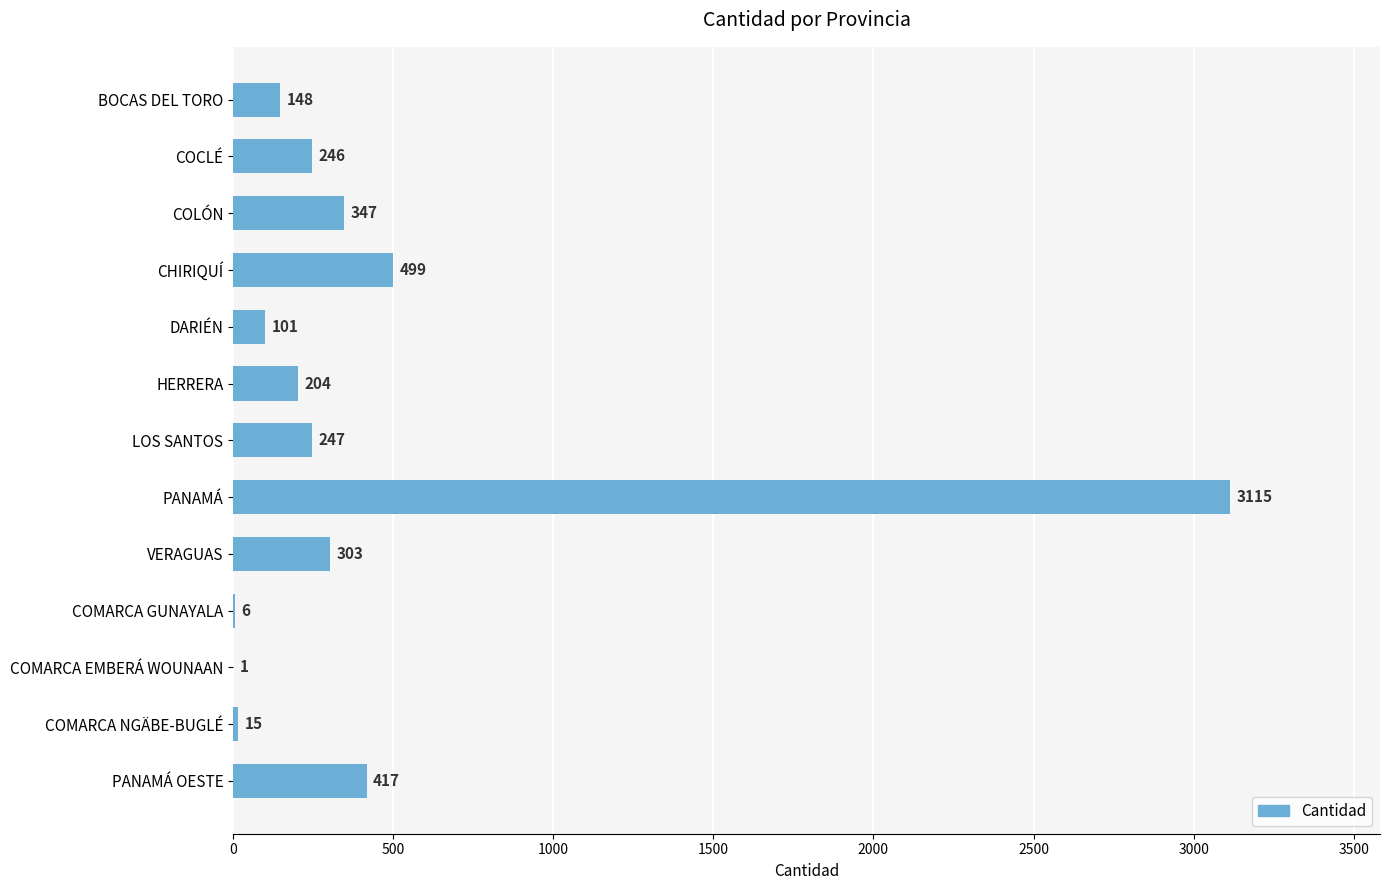

What is the maximum value shown in the chart?

3115